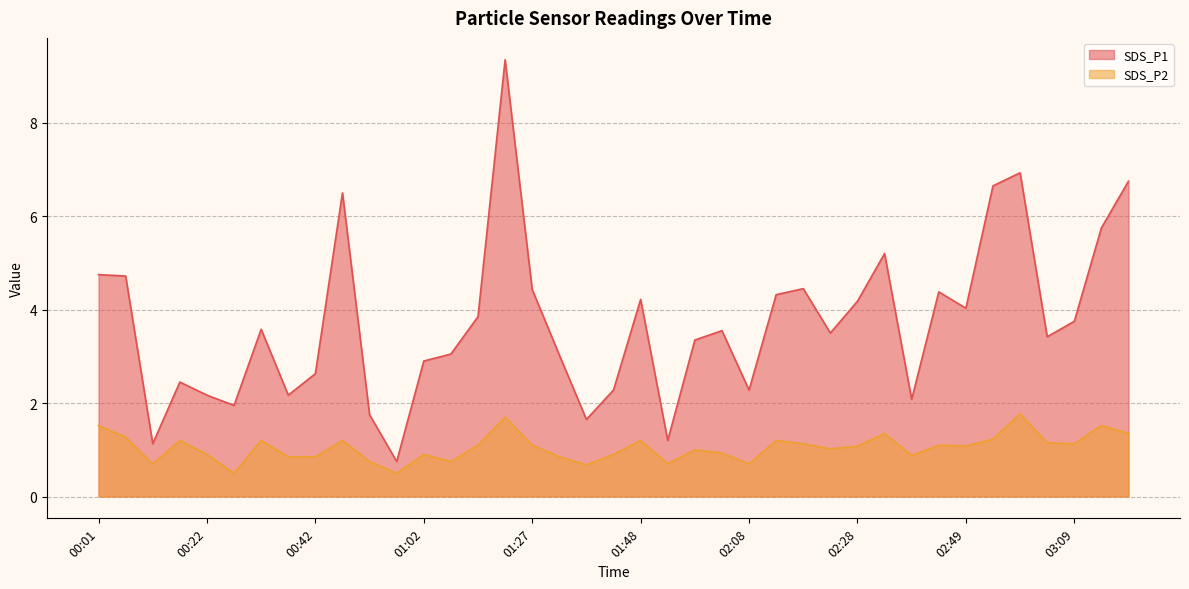

Where does the SDS_P1 series first go above 3?

00:01